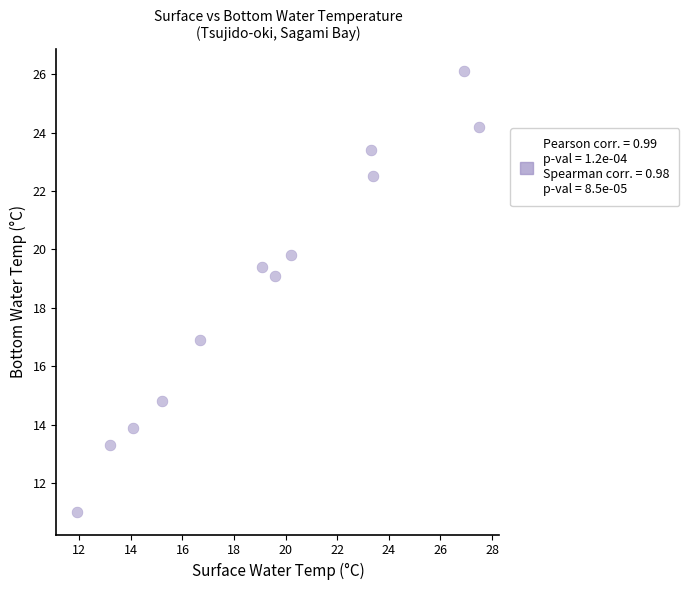

What is the range of Y values (max minus min)?

15.1